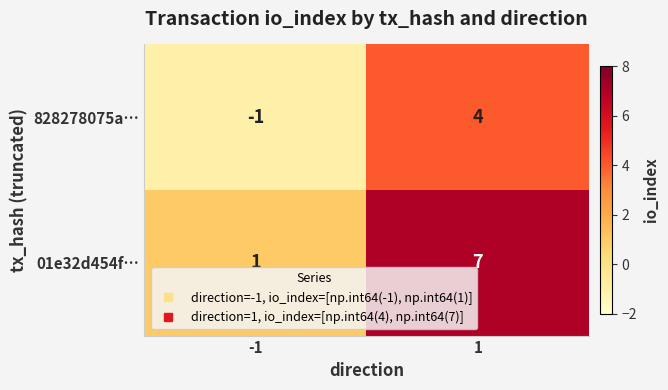

At which category does the chart reach its peak across all series?

1